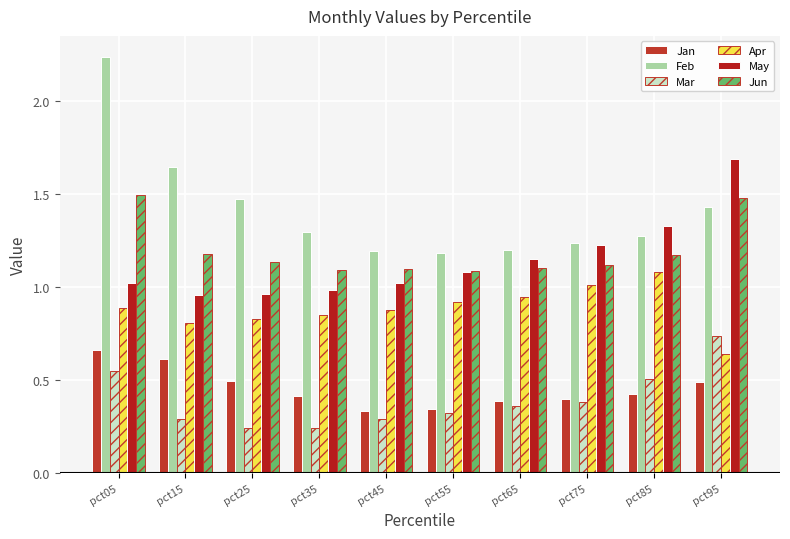

What is the lowest value of the Jan series?

0.3